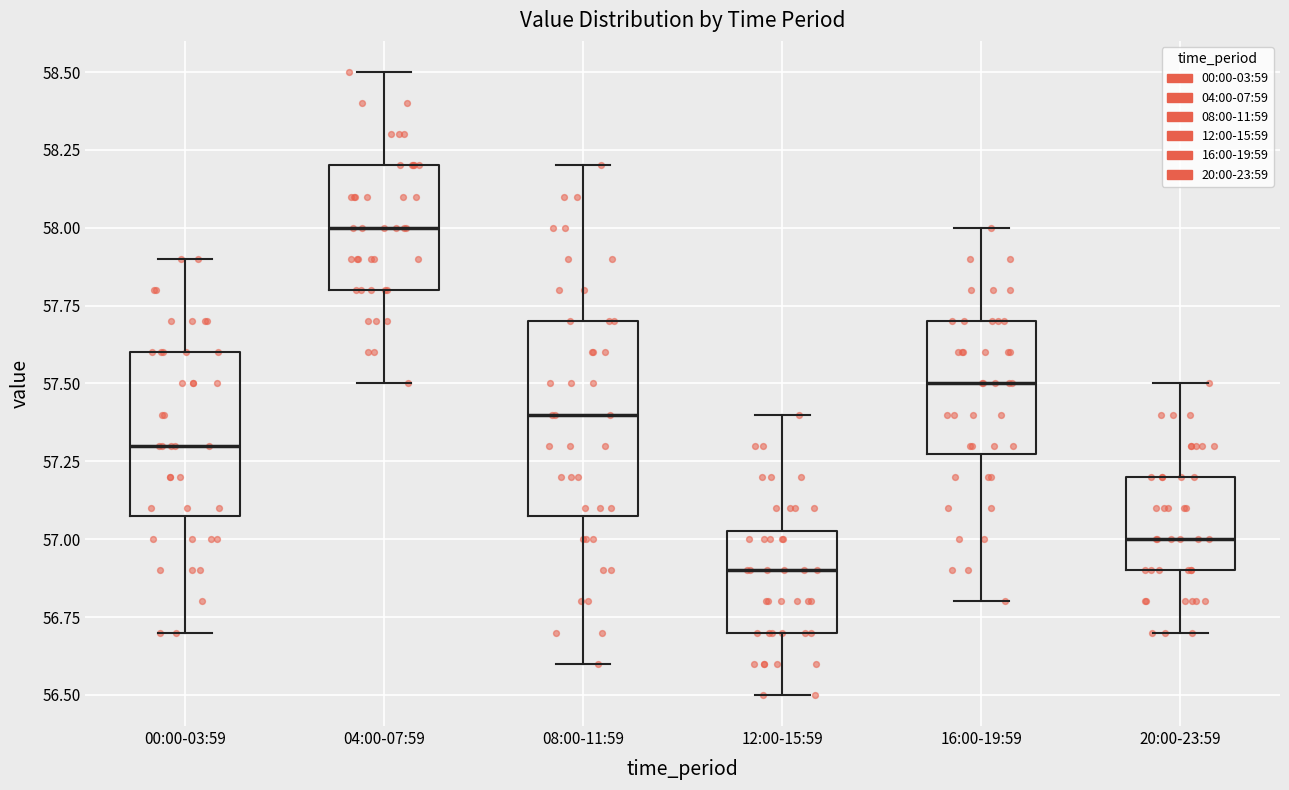

Which box has the lowest median line?

12:00-15:59